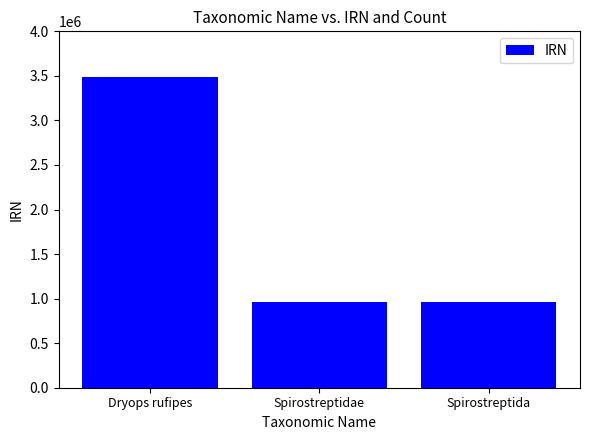

What is the change in value from Dryops rufipes to Spirostreptidae?

-2533445